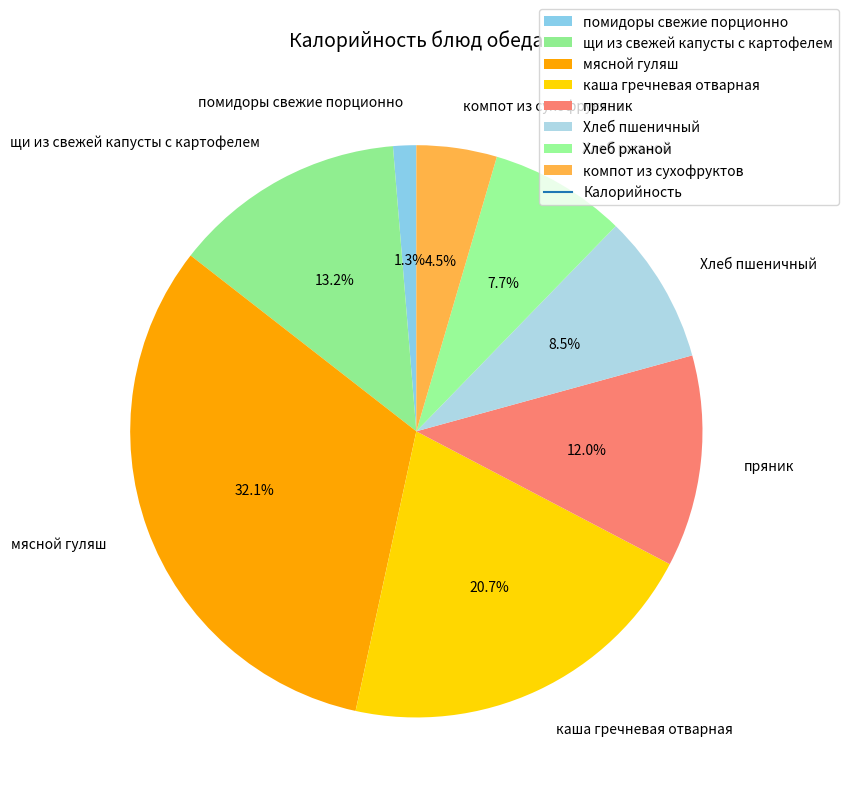

What is the ratio of the value at Хлеб ржаной to the value at Хлеб пшеничный?

0.9